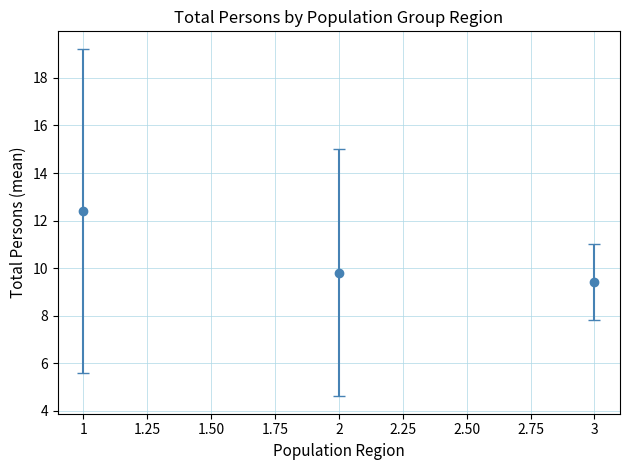

Rank the categories by value from lowest to highest.

3, 2, 1